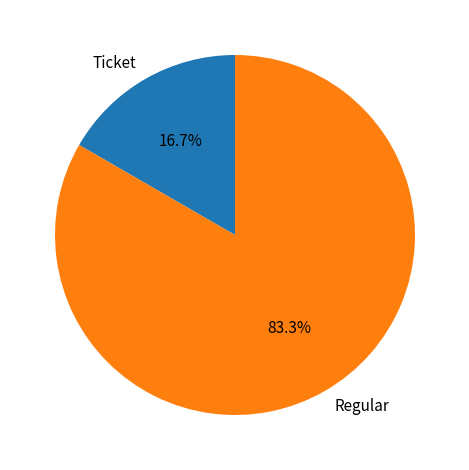

Rank the categories by value from highest to lowest.

Regular, Ticket